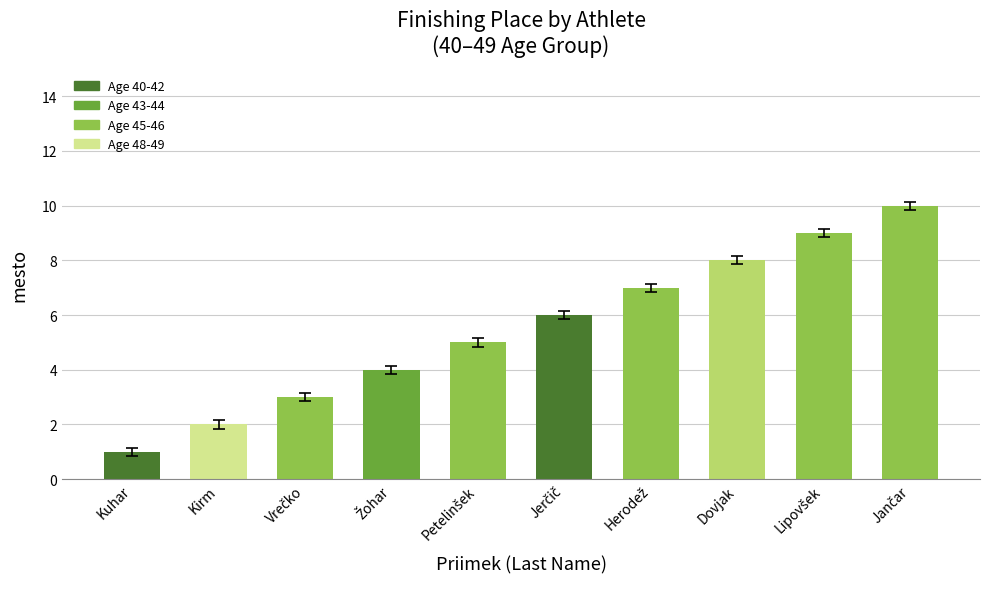

Reading left to right, transcribe all the data shown in this chart.

1	2	3	4	5	6	7	8	9	10